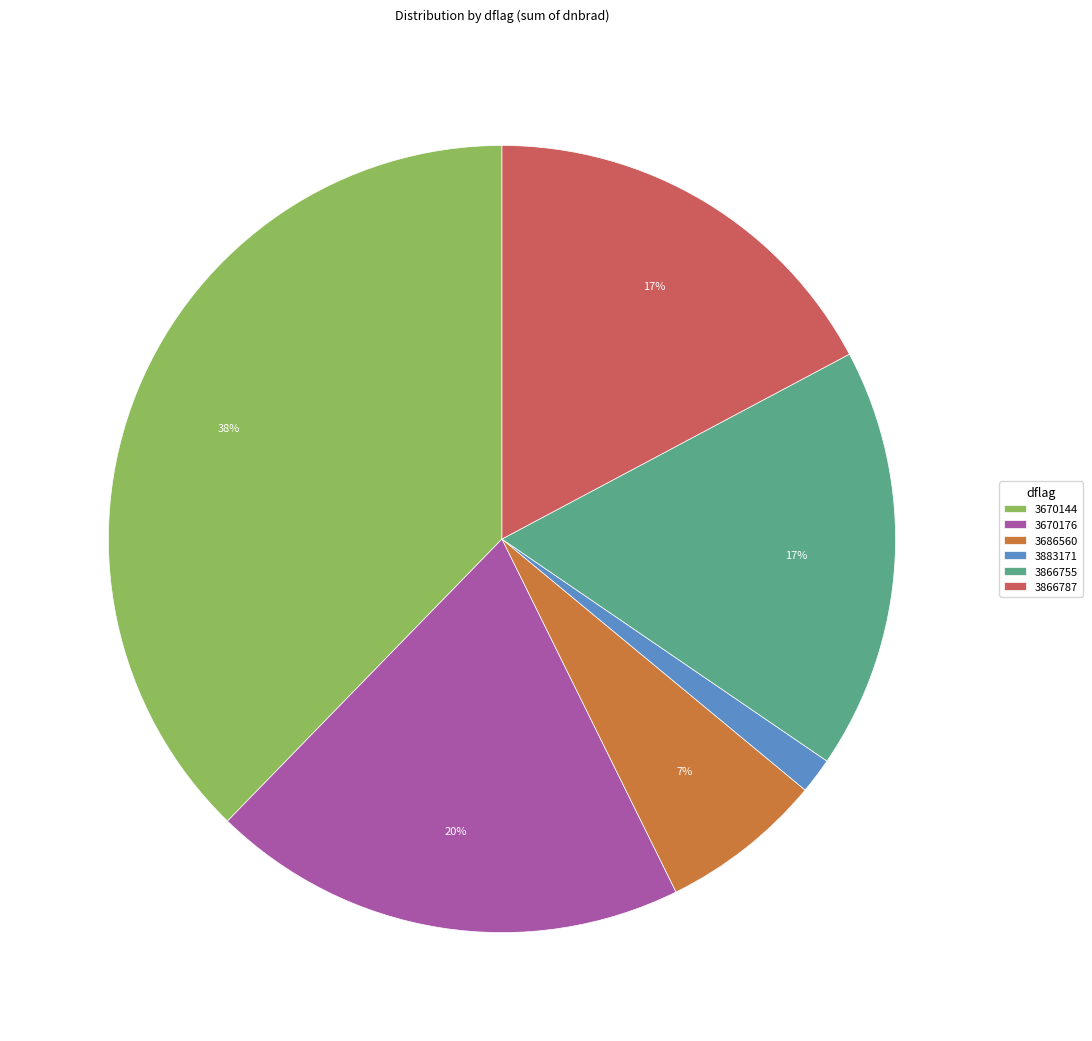

How many segments does this pie chart have?

6